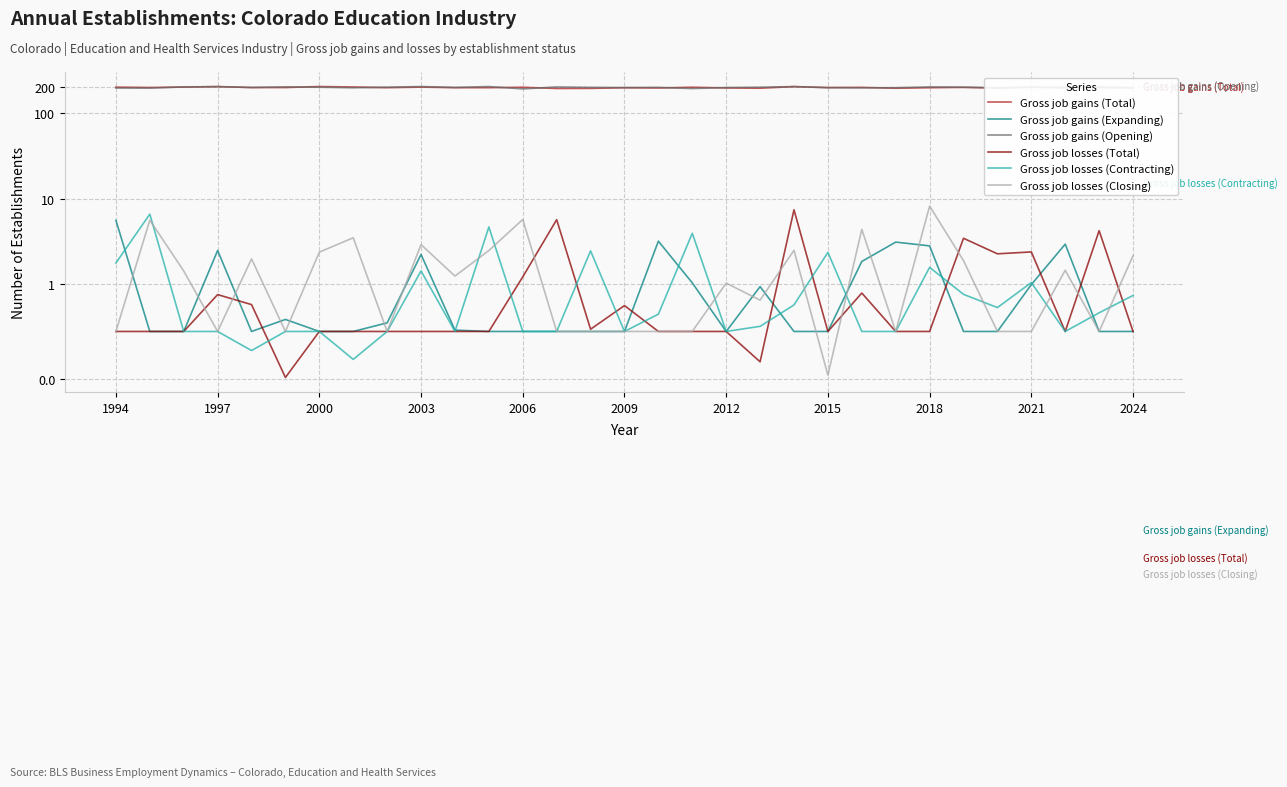

What are all the series names shown in the legend?

Gross job gains (Total), Gross job gains (Expanding), Gross job gains (Opening), Gross job losses (Total), Gross job losses (Contracting), Gross job losses (Closing)